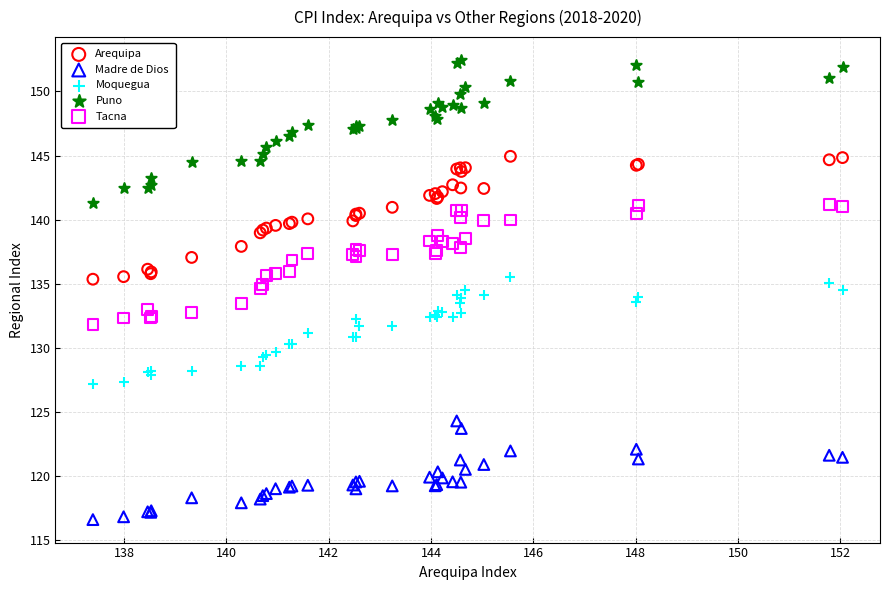

Which series has the widest spread of Y values?

Puno